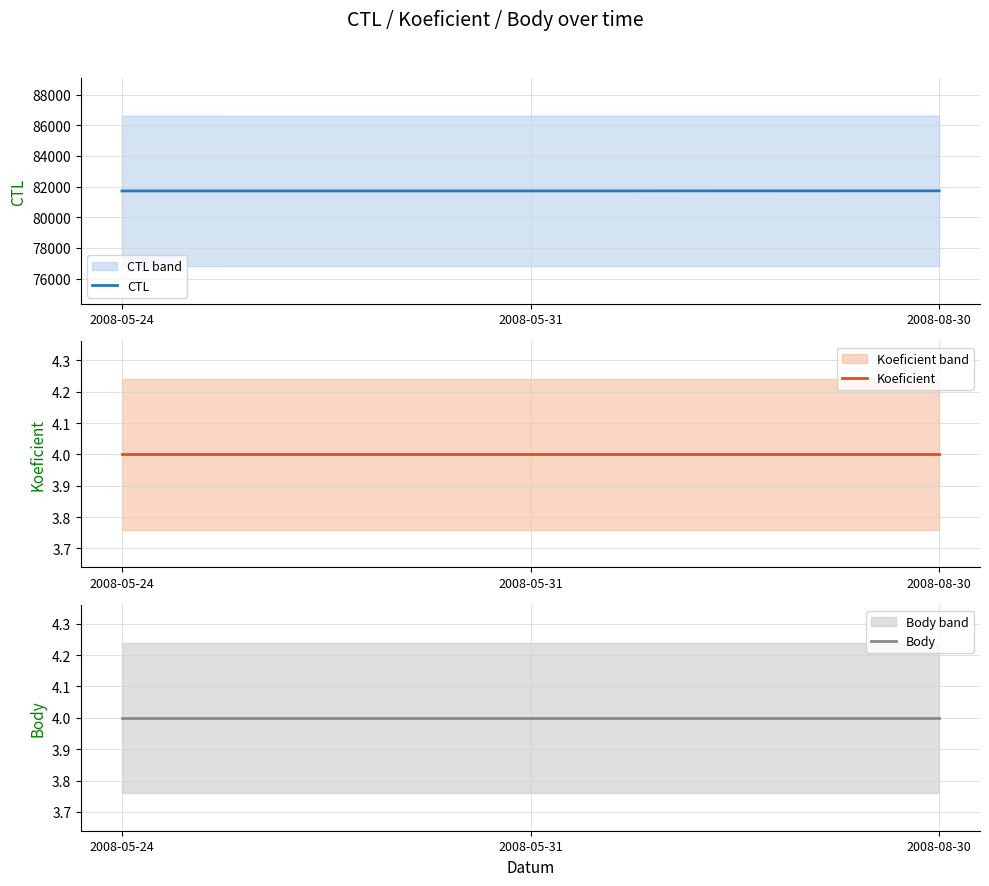

Read the CTL value at 2008-08-30.

81725